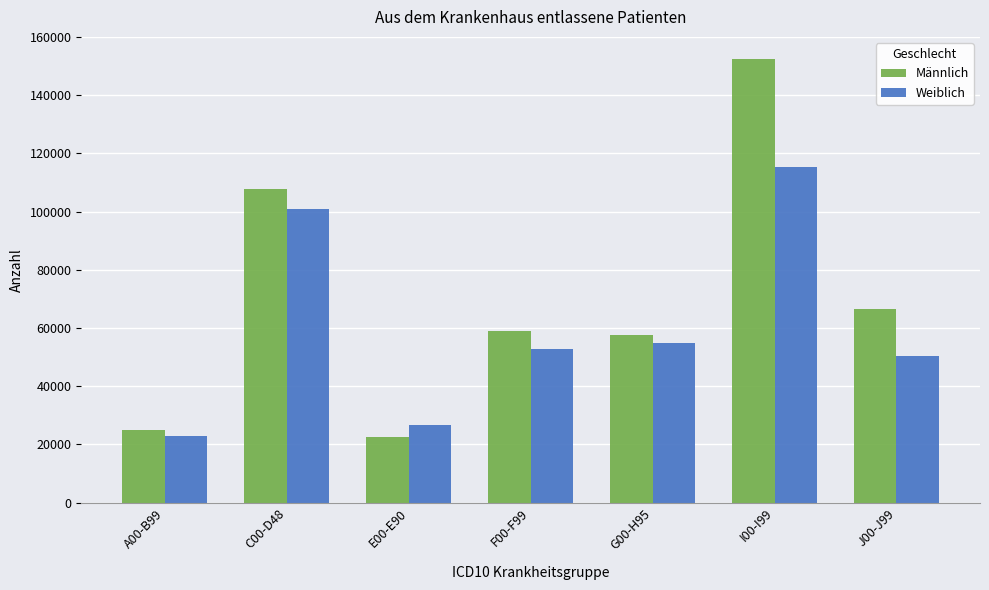

How many data points in Männlich are less than 58871?

3